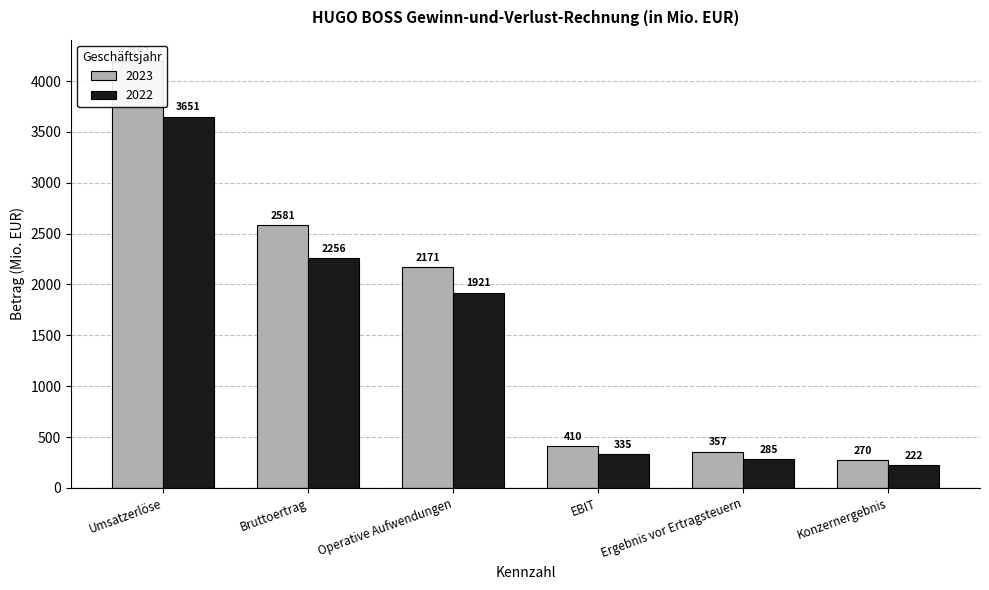

What is the minimum value for 2022?

222